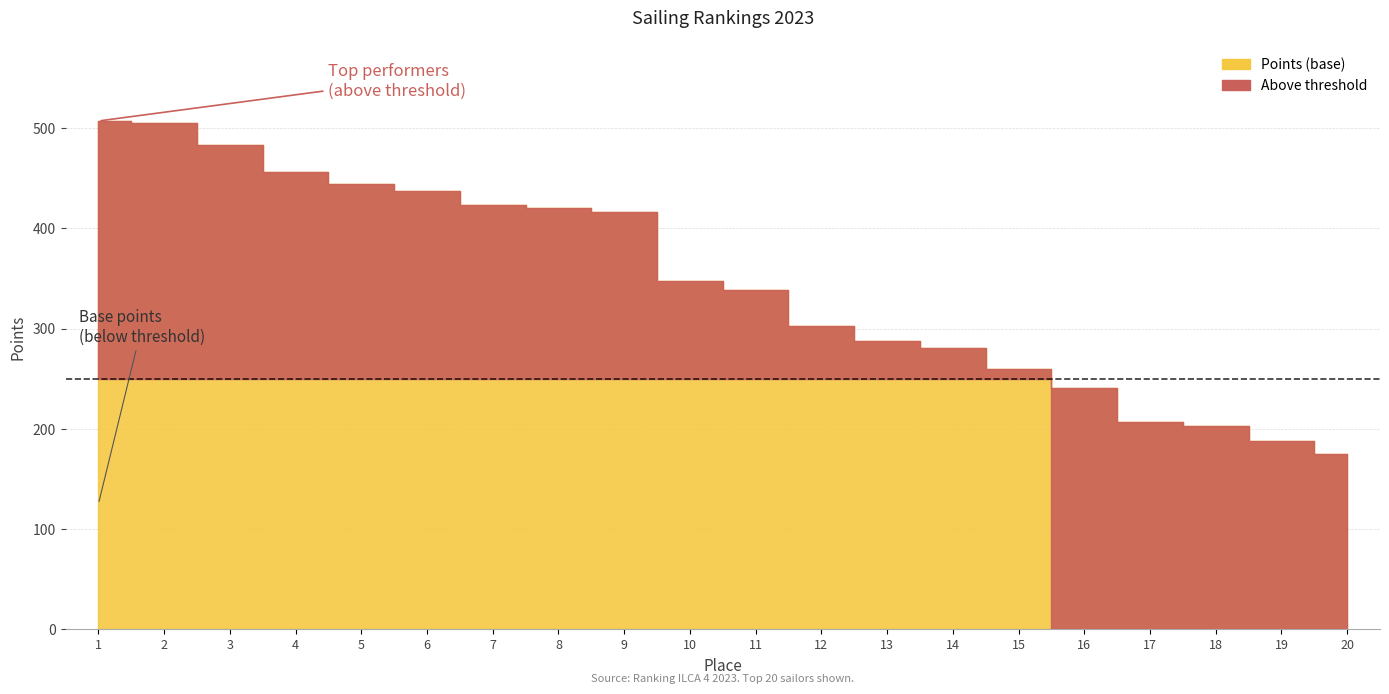

Reading left to right, what are all the values shown in this chart?

Points: 507.3	505.4	483.6	456.0	444.4	437.6	423.2	420.0	416.7	347.9	338.4	302.5	287.5	281.1	259.5	240.8	206.9	203.2	187.7	174.5
Above_threshold: 257.3	255.4	233.6	206.0	194.4	187.6	173.2	170.0	166.7	97.9	88.4	52.5	37.5	31.1	9.5	0.0	0.0	0.0	0.0	0.0